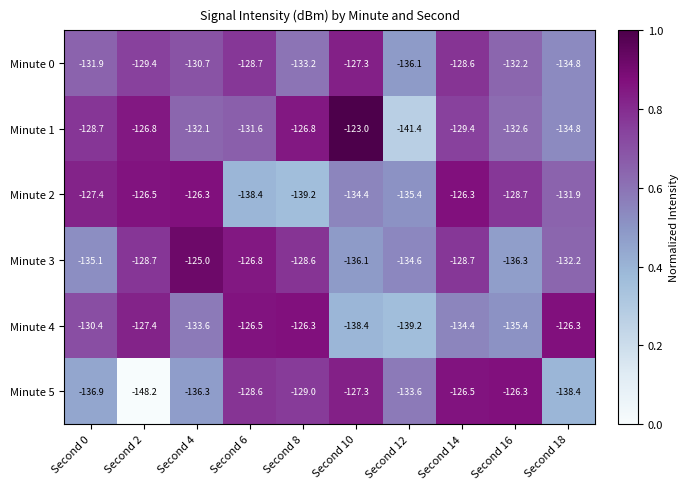

What is the difference between the Minute 2 values at Second 2 and Second 6?

11.9